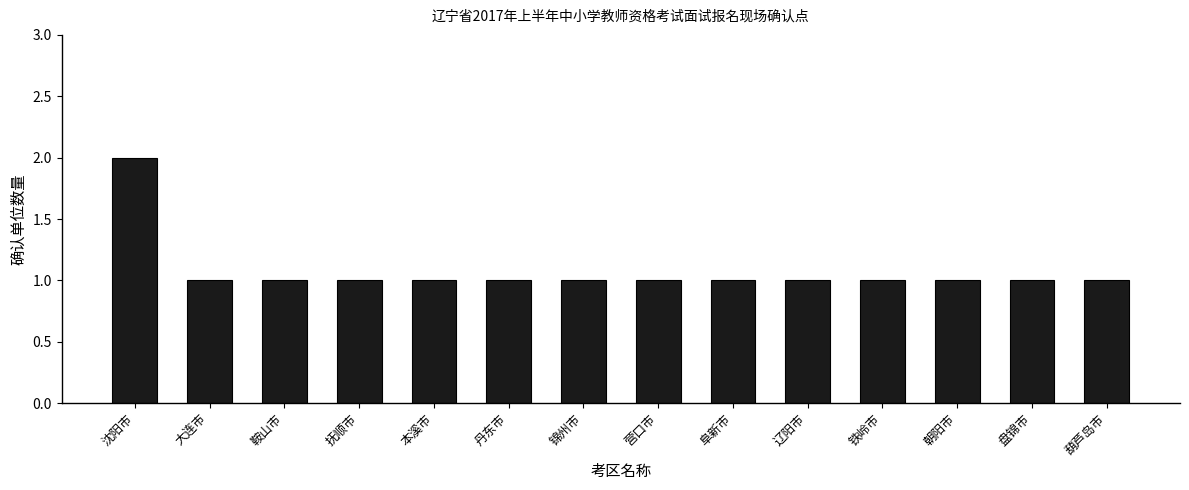

What is the label of the 1st bar from the left?

沈阳市